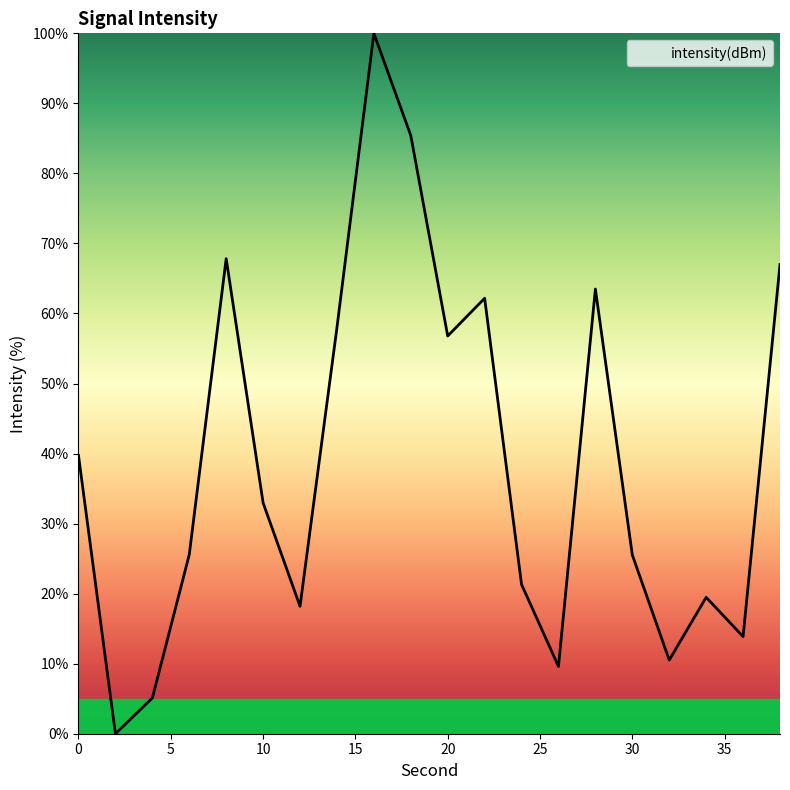

What is the difference between the maximum and minimum values?

100.0